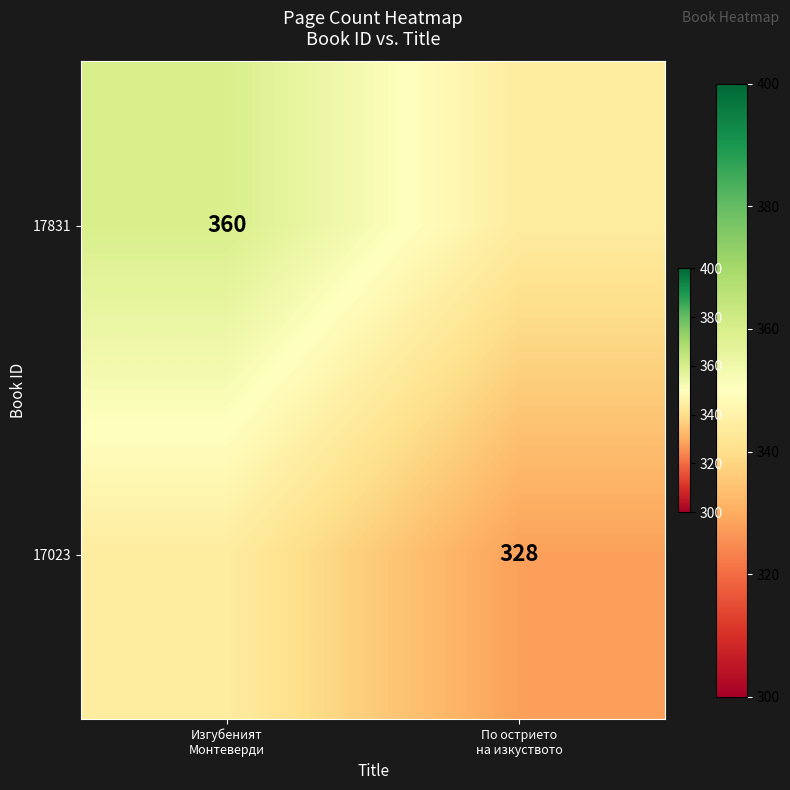

List the series in order of their overall mean, highest first.

17831, 17023